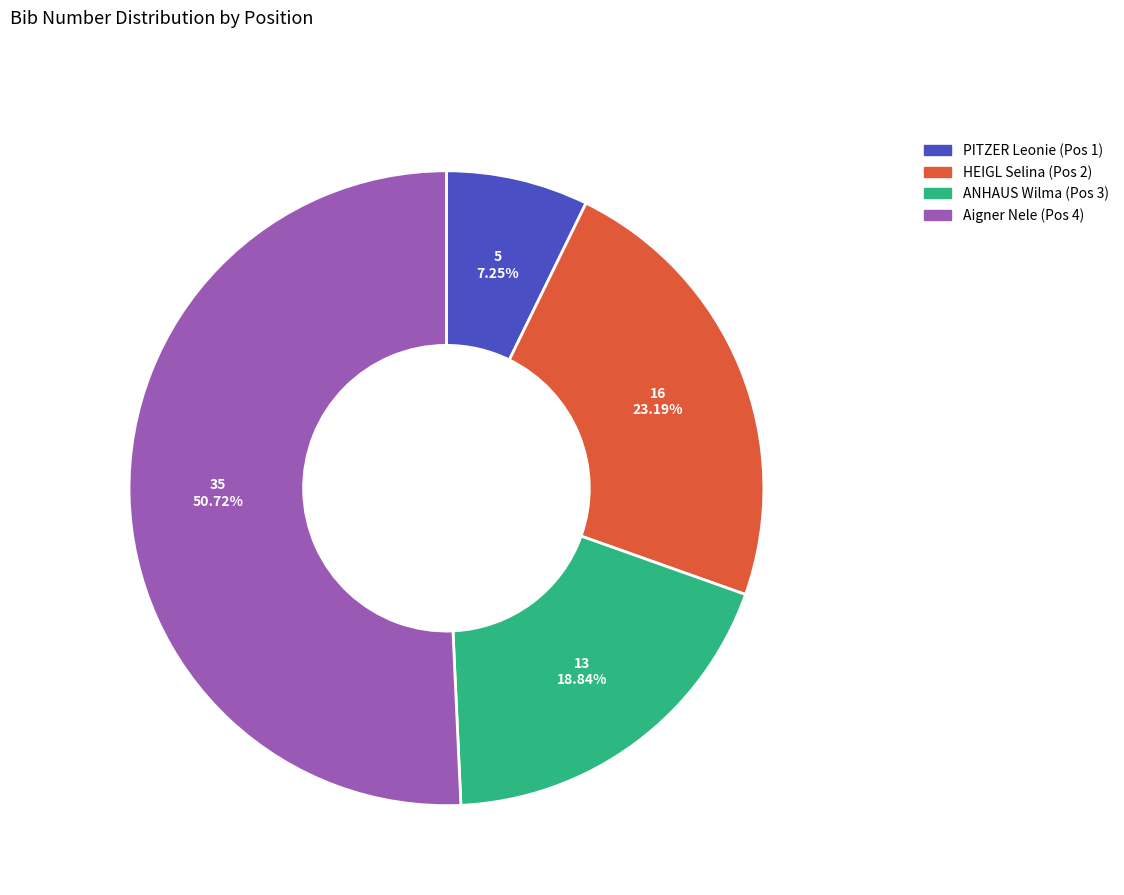

Combined, do Aigner Nele (Pos 4) and PITZER Leonie (Pos 1) account for over 50%?

Yes